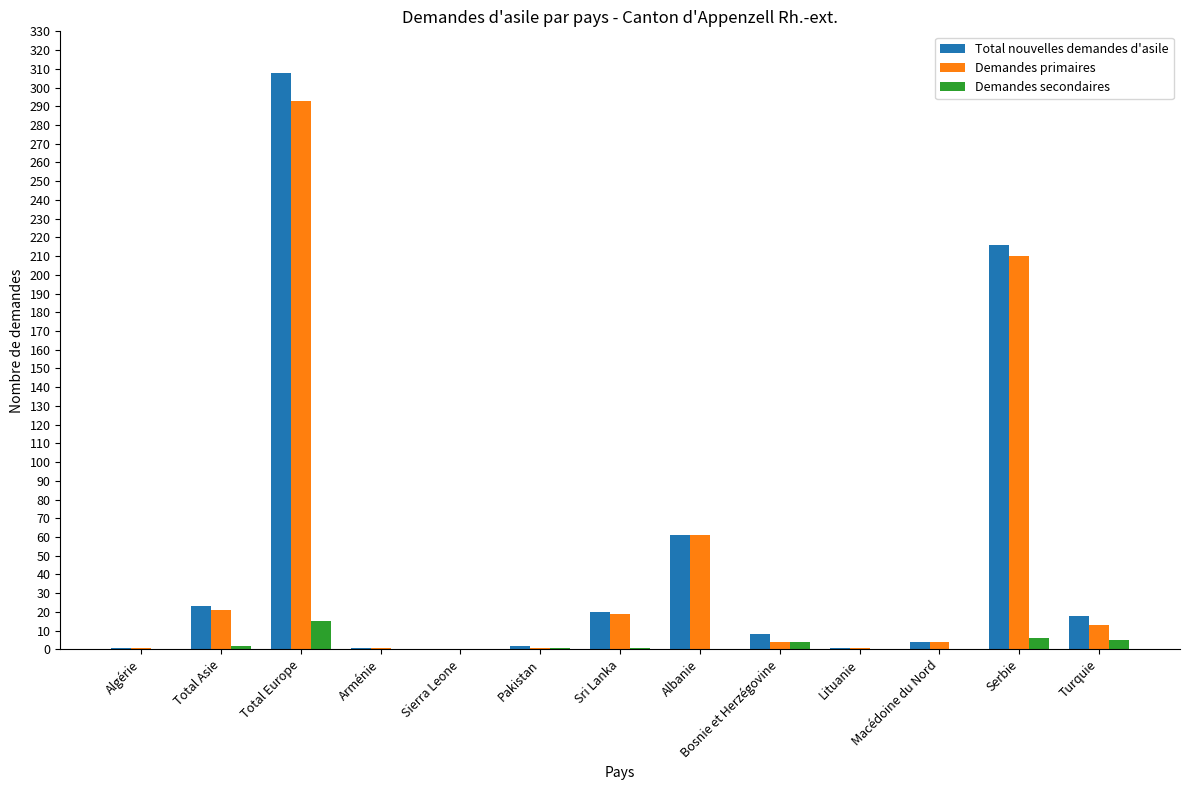

What is the total value across all series at Bosnie et Herzégovine?

16